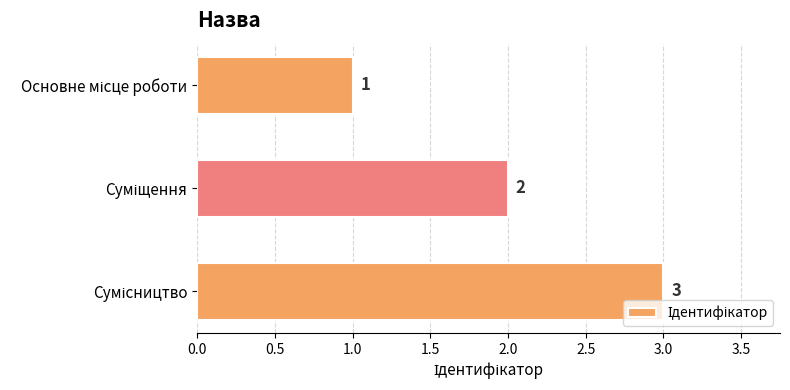

What is the greatest value displayed?

3